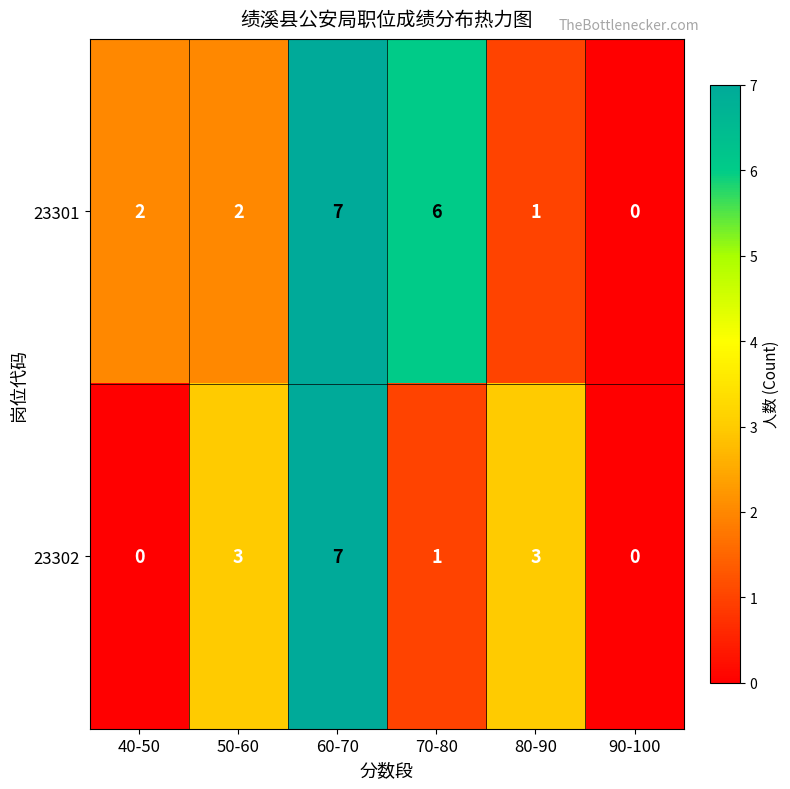

What is the difference between the highest and lowest values at 70-80?

5